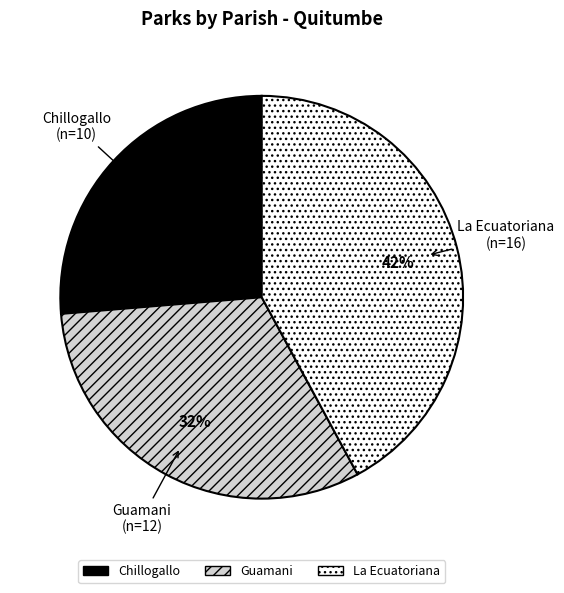

To the nearest percent, what is the average slice percentage?

33%